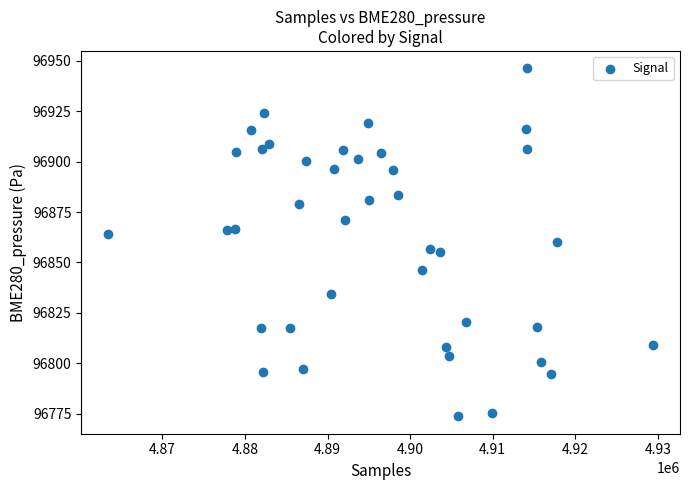

What is the range of Y values (max minus min)?

172.5